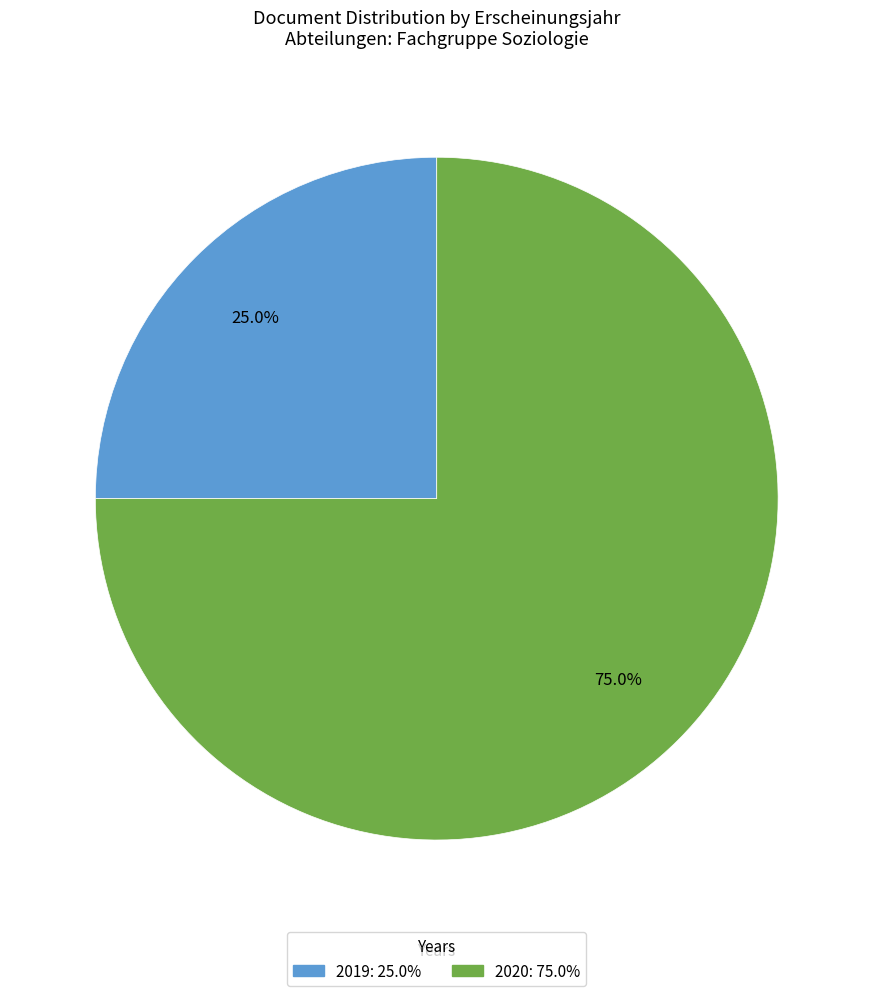

Count the number of slices in the pie.

2